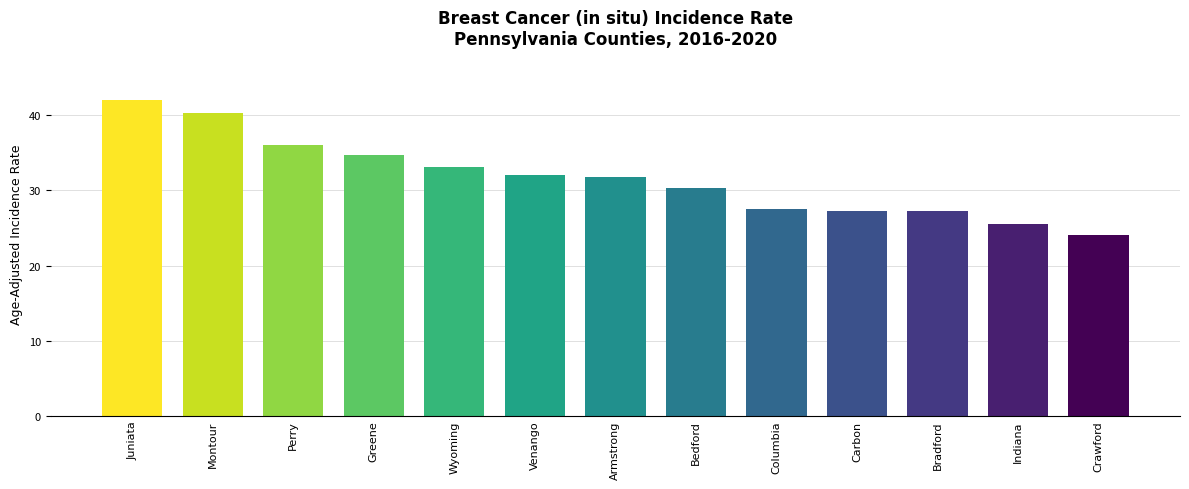

How many data points are less than 31?

6